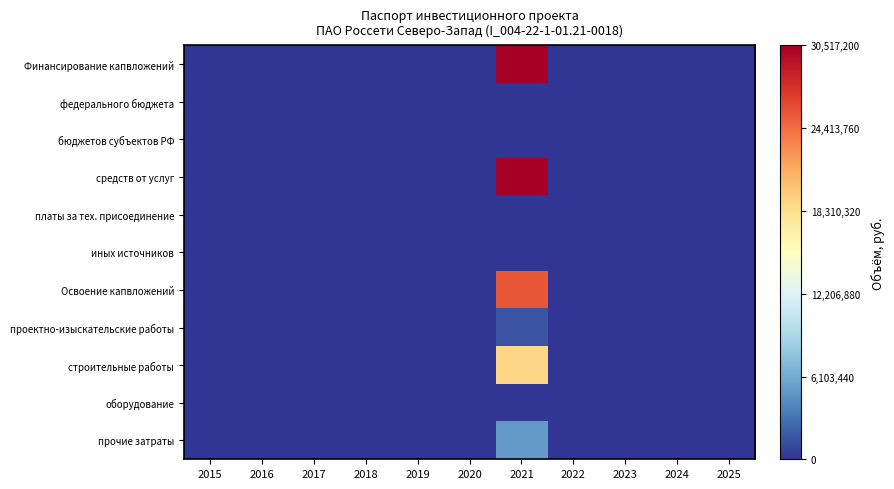

How many data points does each series have?

11